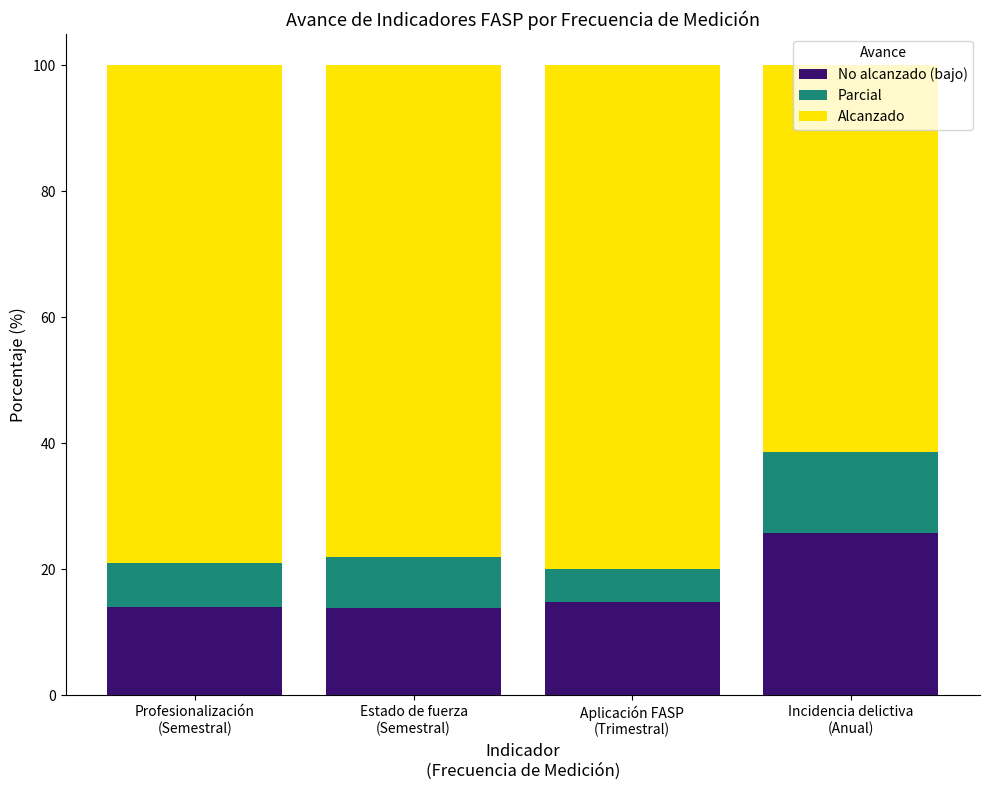

What is the average value of the No alcanzado (bajo) series?

17.1